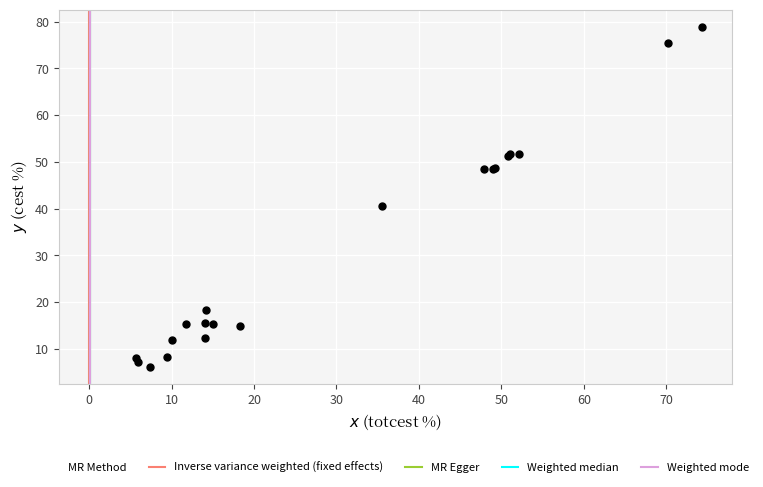

What Y value in the scatter plot is closest to 42?

40.6